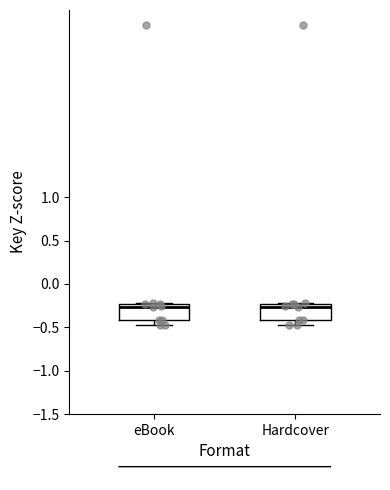

Reading left to right, read every box against the y-axis: the position of its median line, the range the box covers, and the ends of its whiskers. The values are not printed on the chart, so give them approximately, as read against the axis.

eBook: median -0.25 (just below the box's upper edge), box -0.40 to -0.25, whiskers -0.50 to -0.20
Hardcover: median -0.25 (just below the box's upper edge), box -0.40 to -0.25, whiskers -0.50 to -0.20